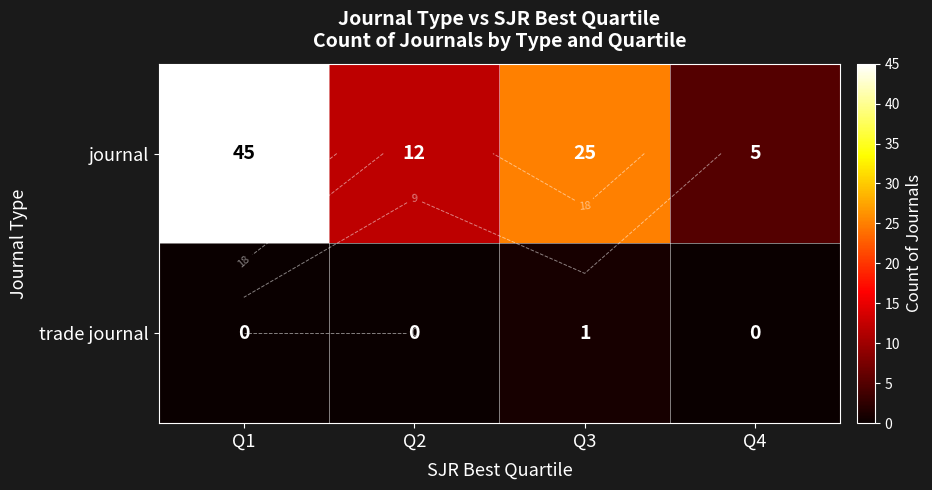

What is the sum of all trade journal values?

1